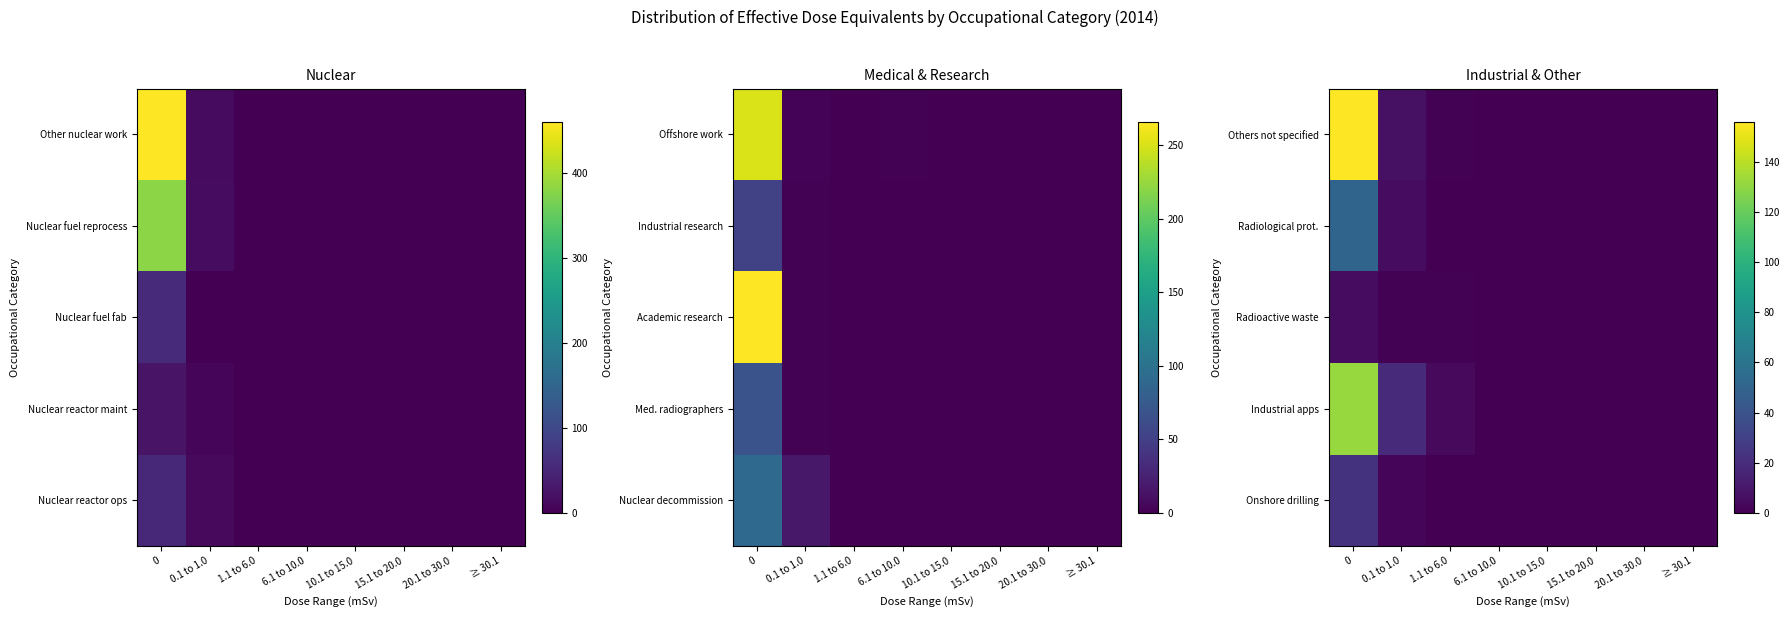

Between 6.1 to 10.0 and 20.1 to 30.0, which is larger?

6.1 to 10.0